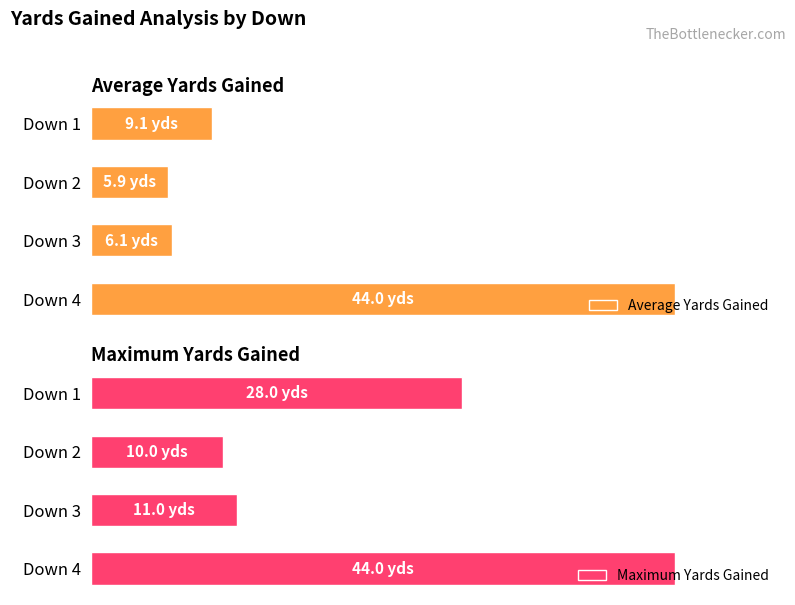

Between Down 1 and Down 3, which series saw the biggest shift?

Maximum Yards Gained